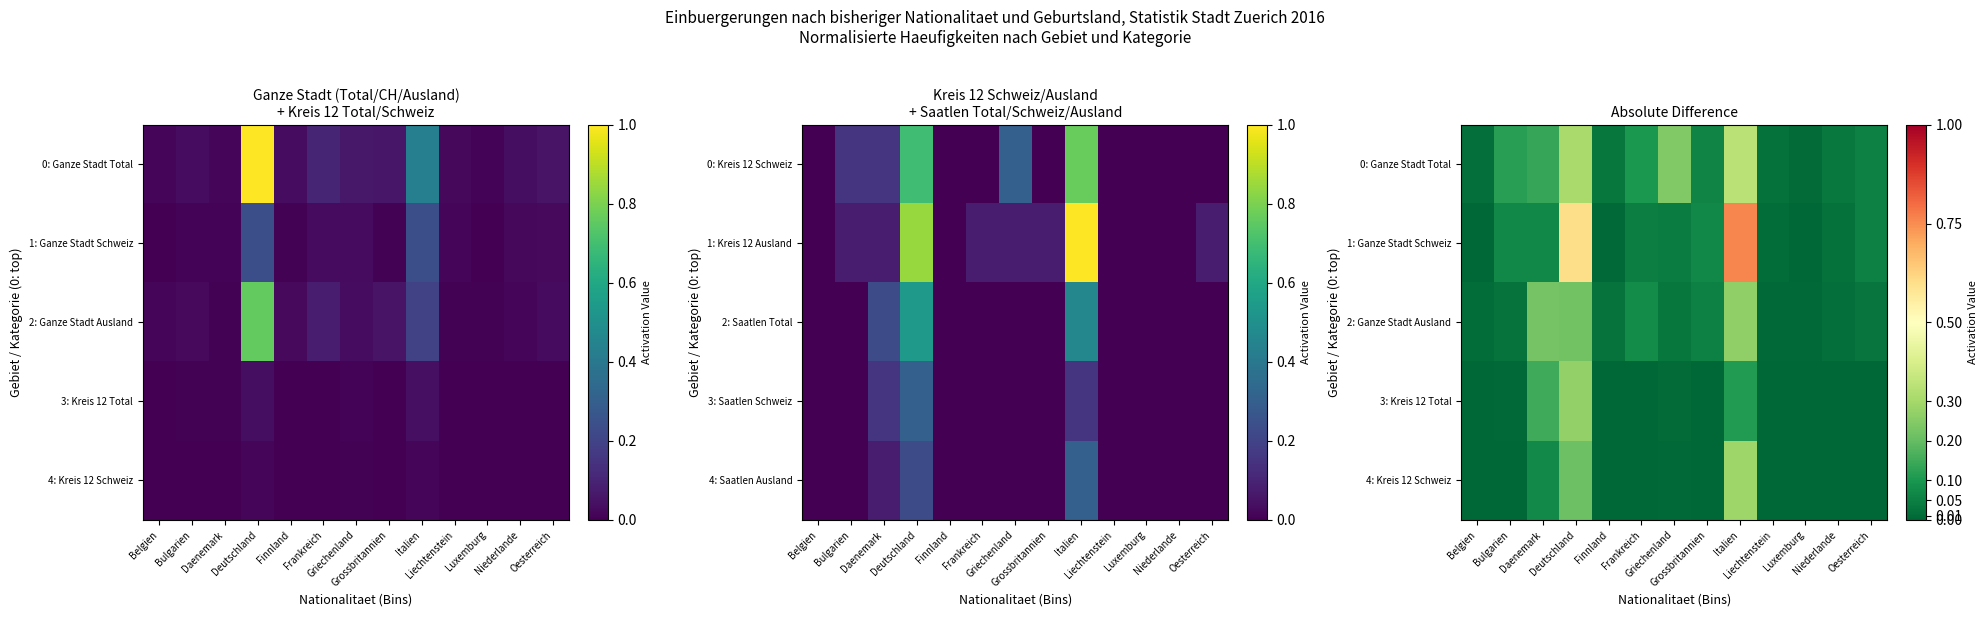

True or false: 1: Ganze Stadt Schweiz has a value of 0.0 at Finnland.

True